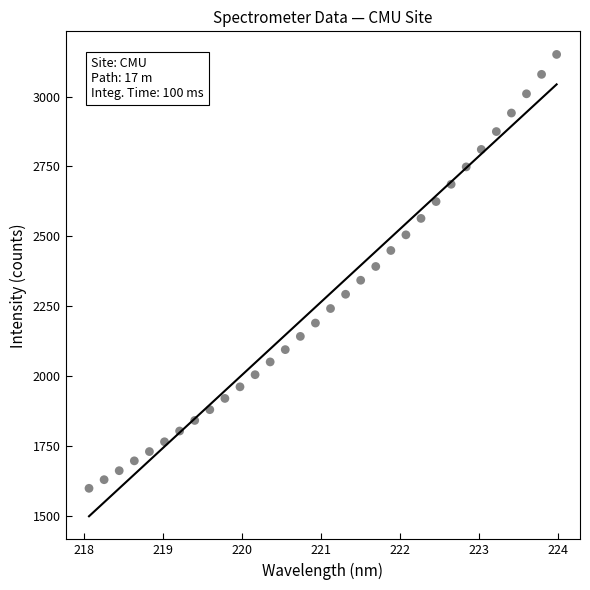

What is the range of Y values (max minus min)?

1552.9